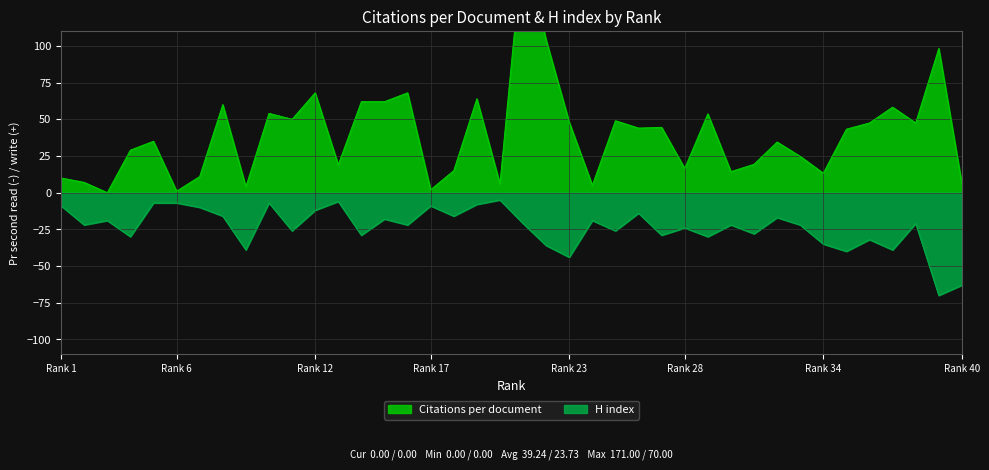

The Citations per document series shows 14.3 at 30. True or false?

True